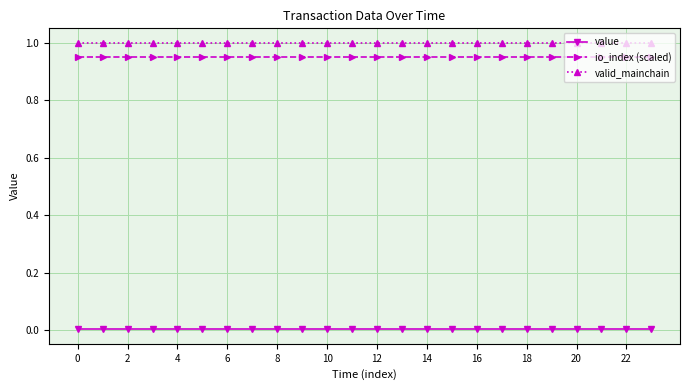

List the series in order of their peak value, lowest first.

value, io_index (scaled), valid_mainchain